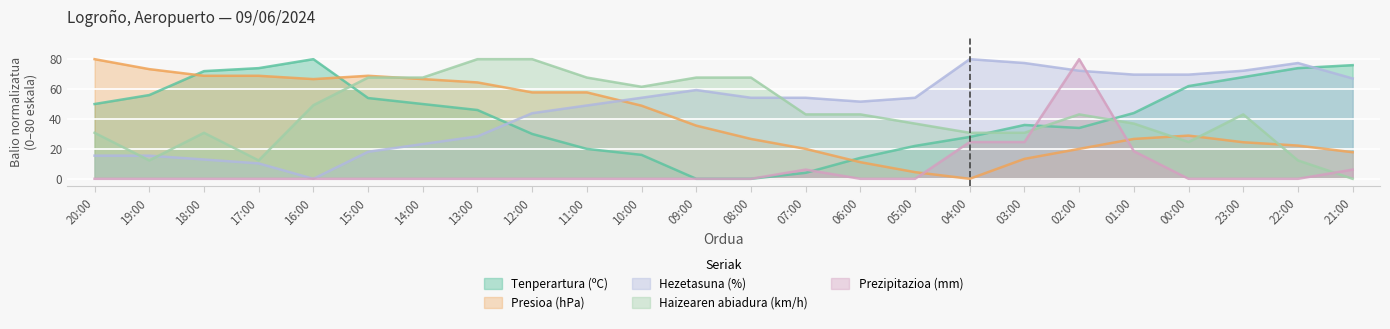

How many values in the Haizearen abiadura (km/h) series exceed 43?

13